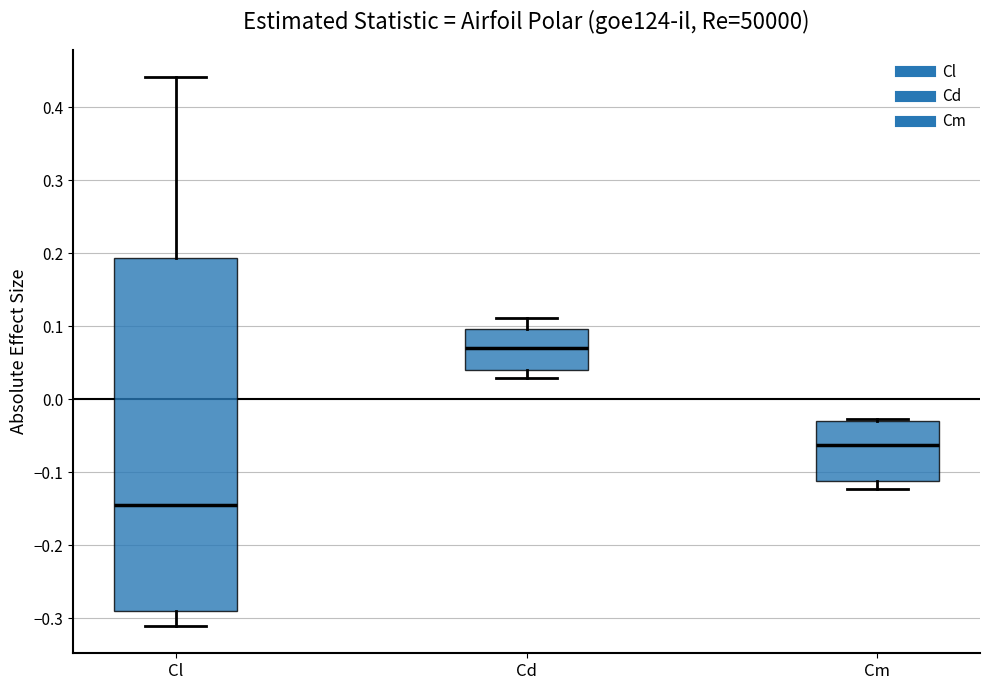

Where does the lower whisker of the box for Cm end on the y-axis? The values are not printed on the chart, so give them approximately, as read against the axis.

-0.12